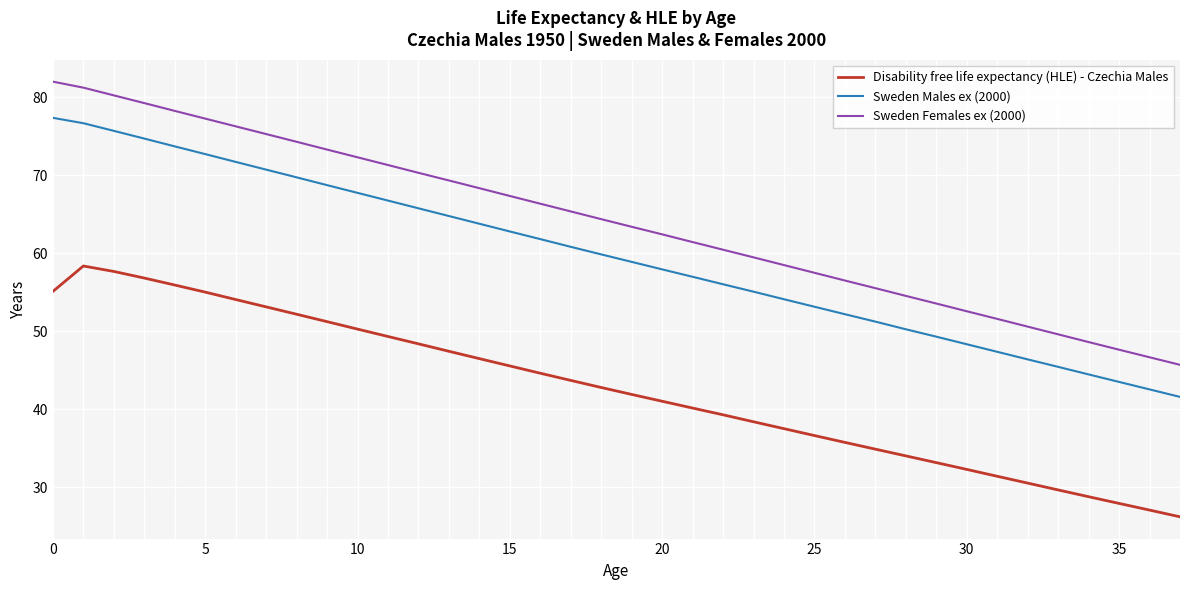

Which series has the largest total across all categories?

Sweden Females ex (2000)